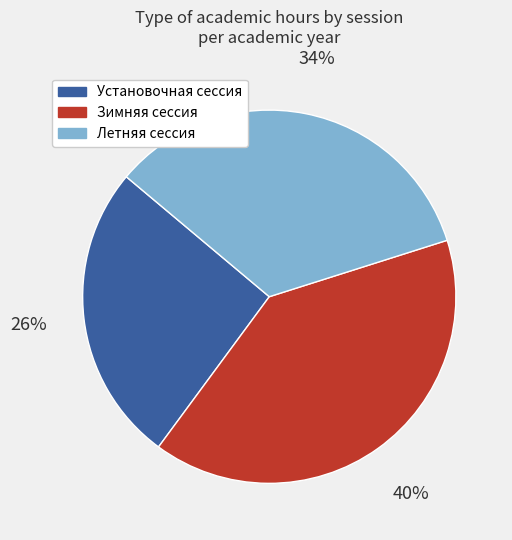

Which slice is the smallest?

Установочная сессия